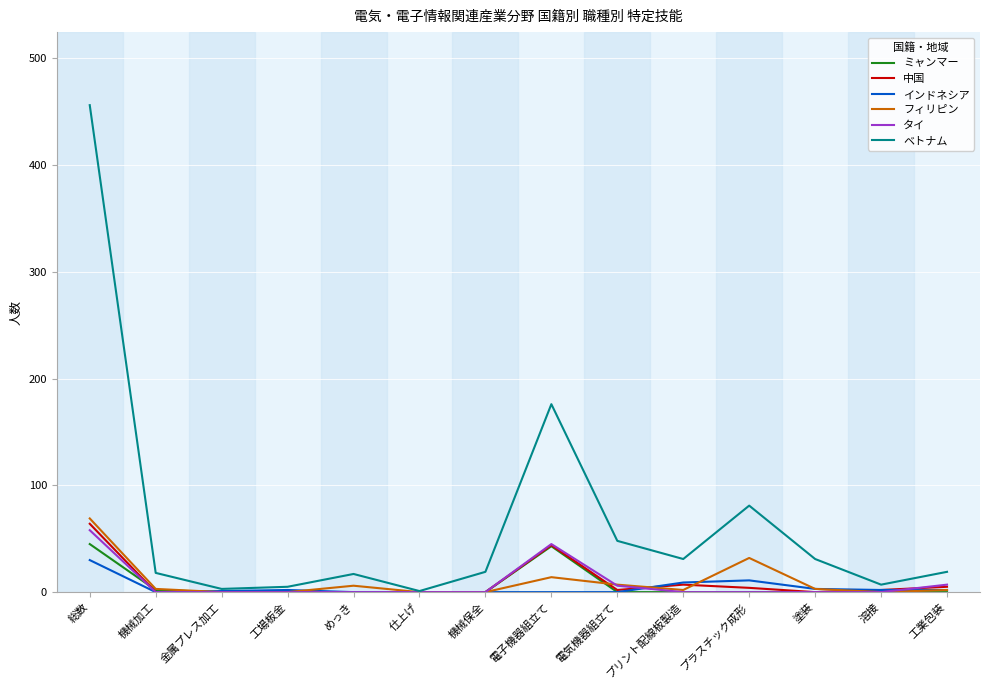

Does the chart have visible grid lines?

Yes